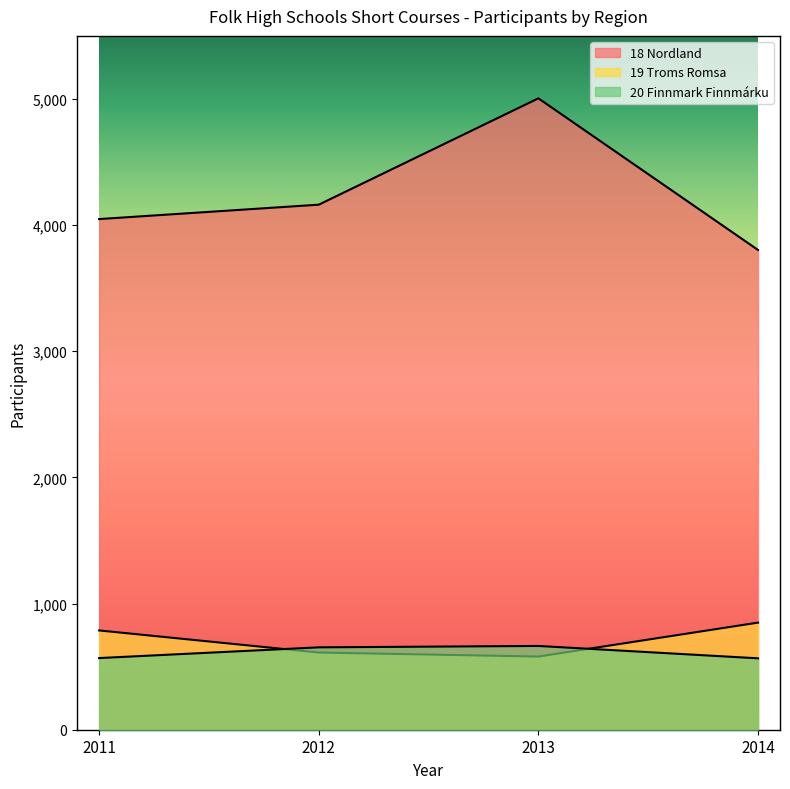

Reading right to left, extract all data points from this chart.

18 Nordland: 2014=3803	2013=5005	2012=4162	2011=4048
19 Troms Romsa: 2014=849	2013=580	2012=612	2011=787
20 Finnmark Finnmárku: 2014=566	2013=664	2012=653	2011=568